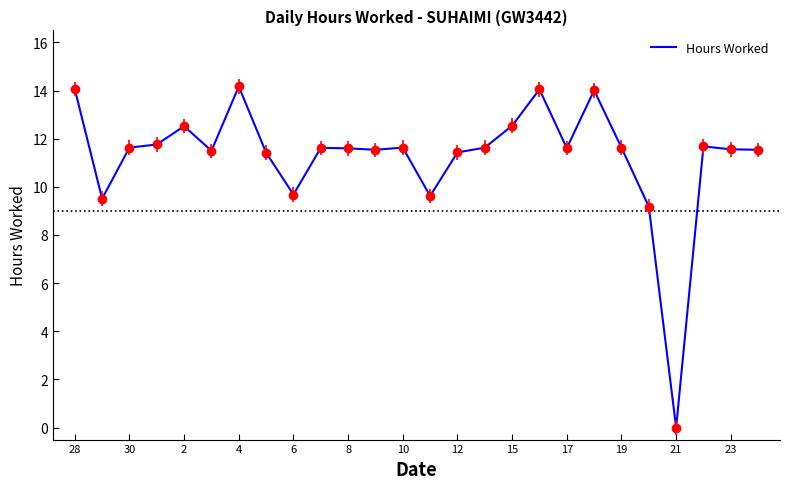

True or false: the data shows 11.5 at 8.

True